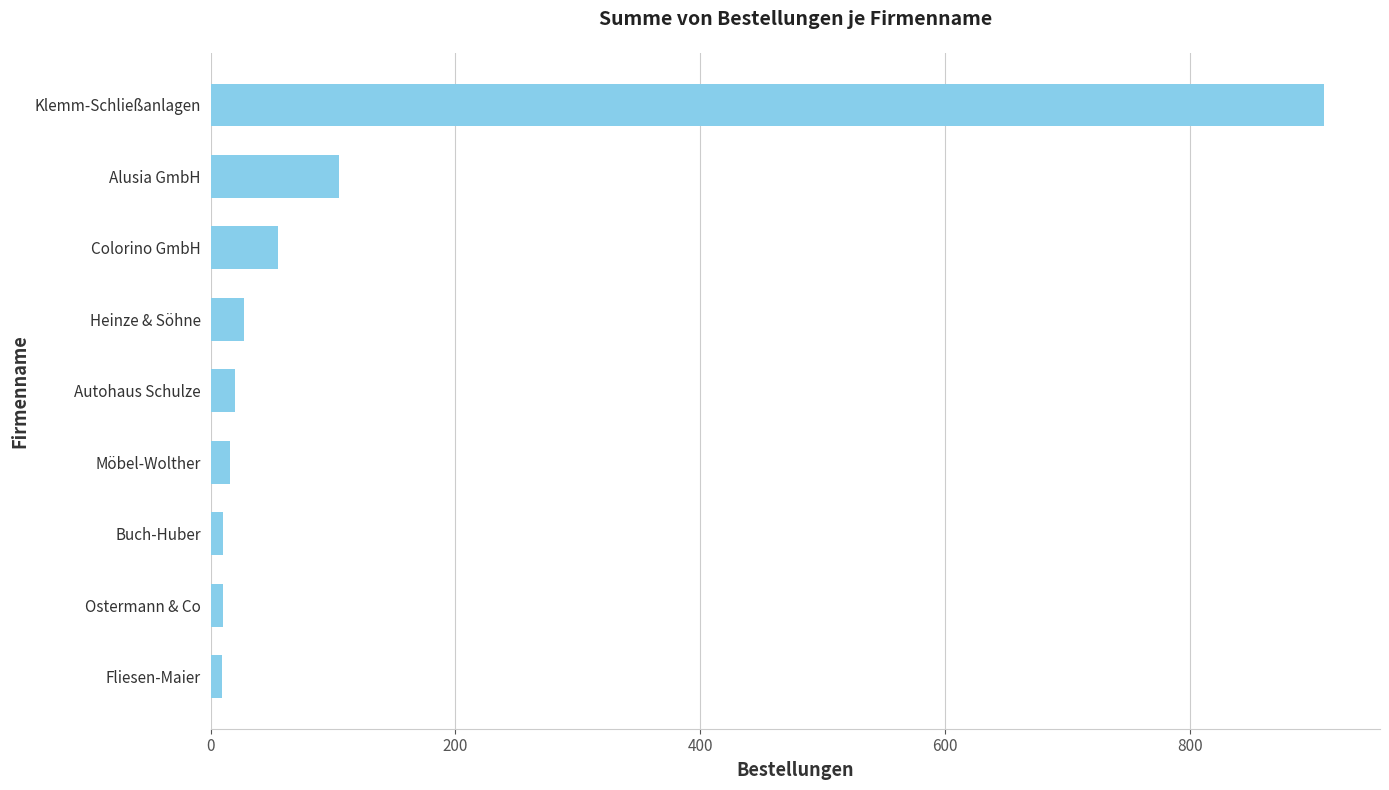

How many categories are shown in the chart?

9